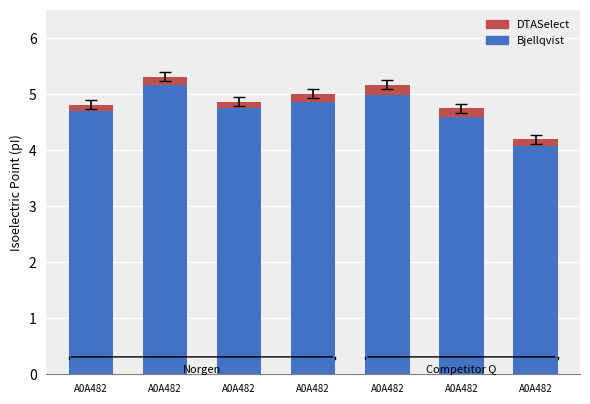

Which category has the highest value in the Bjellqvist series?

A0A482